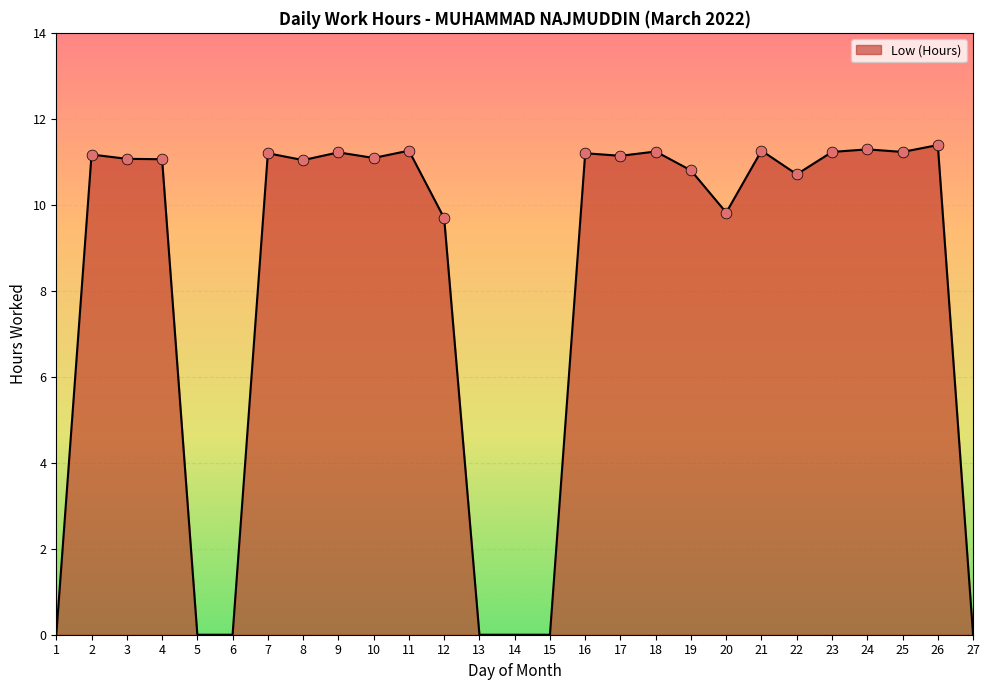

What is the change in value from 13 to 26?

+11.4